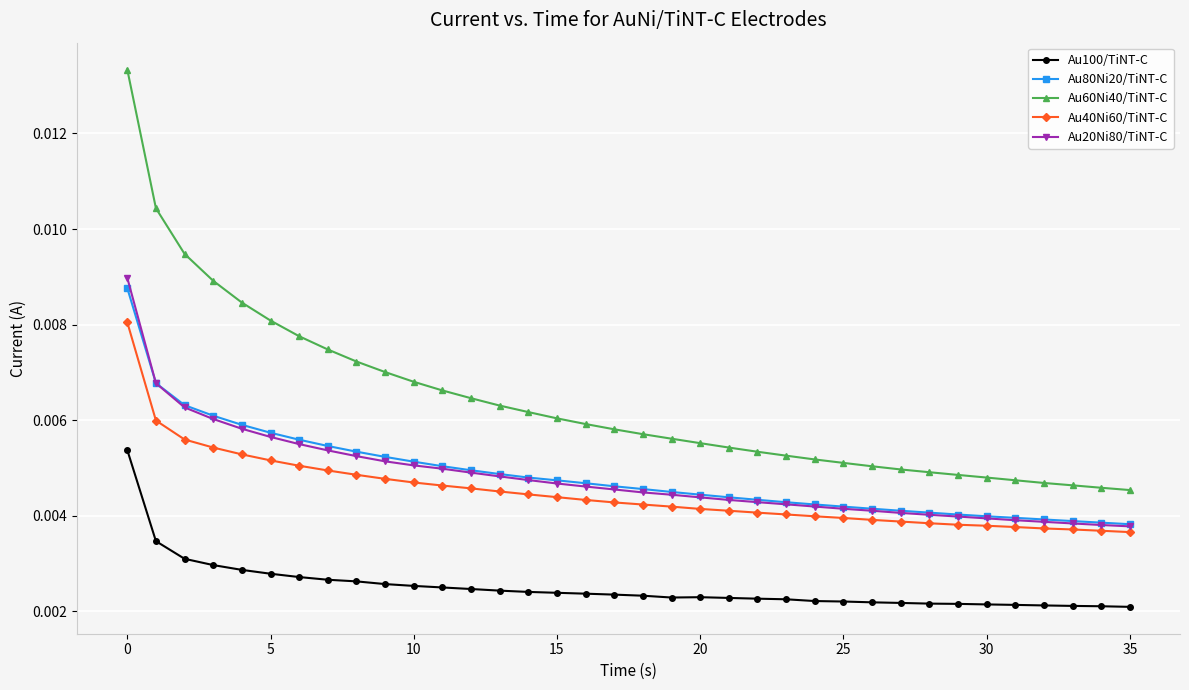

Is this an area chart (filled region under the line)?

No